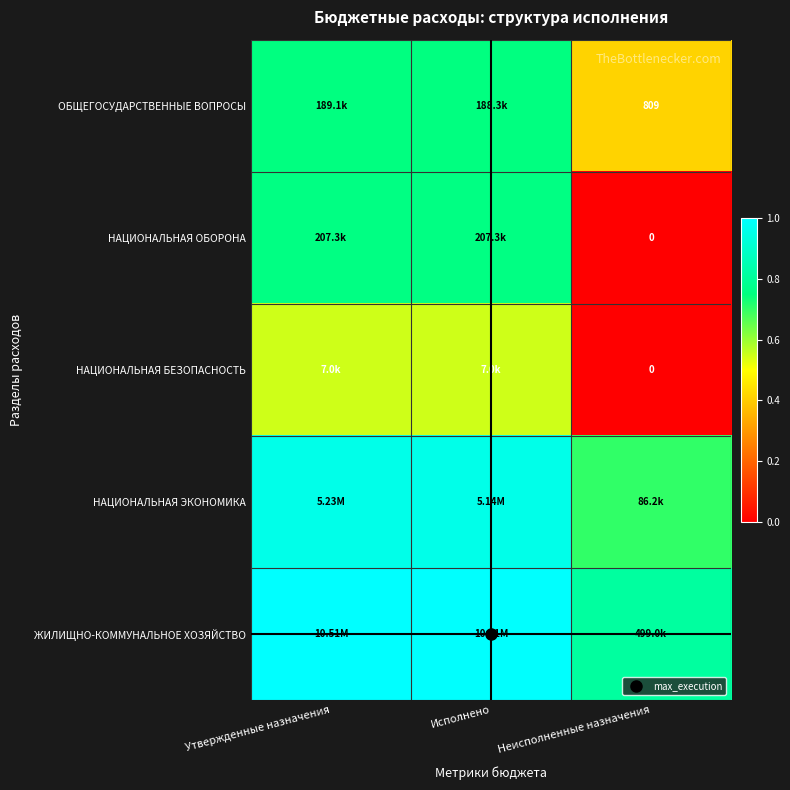

Which series has the largest total across all categories?

ЖИЛИЩНО-КОММУНАЛЬНОЕ ХОЗЯЙСТВО